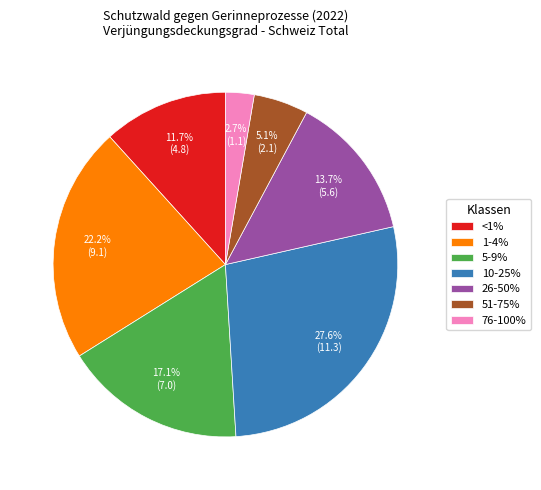

Which slice is the largest?

10-25%